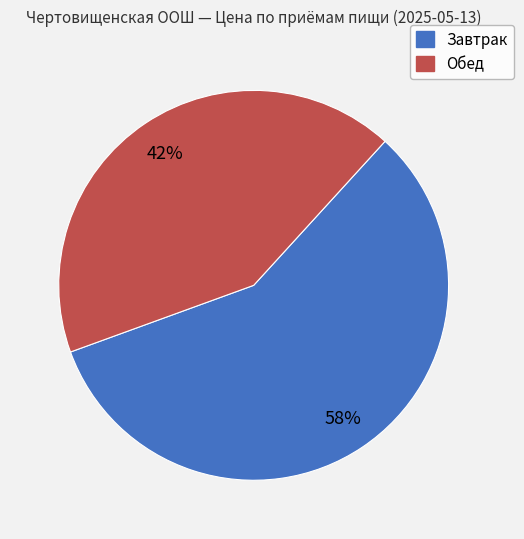

How many slices are in this pie chart?

2